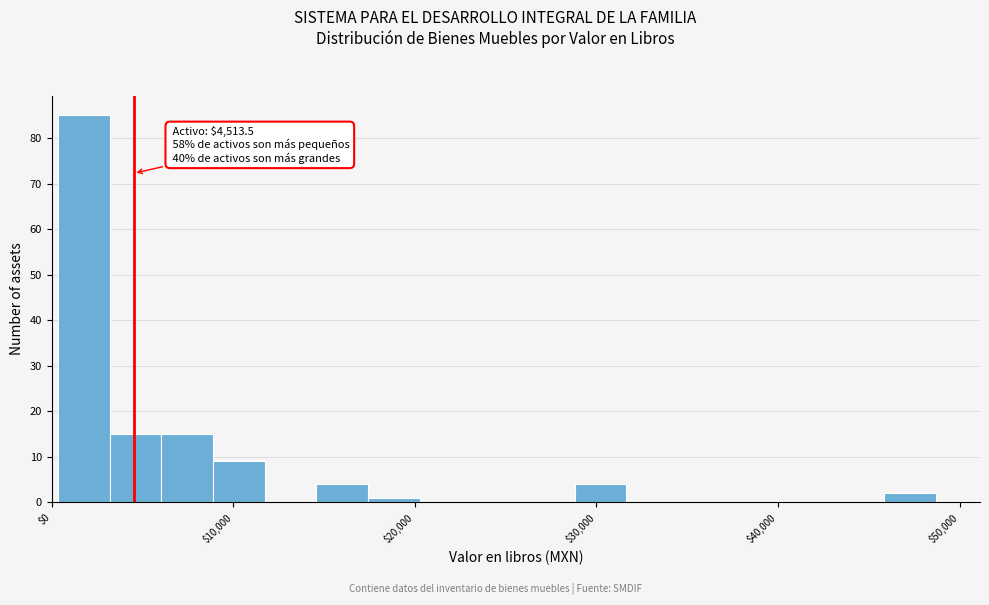

Read against the x-axis, roughly where is the centre of the tallest bar?

2000